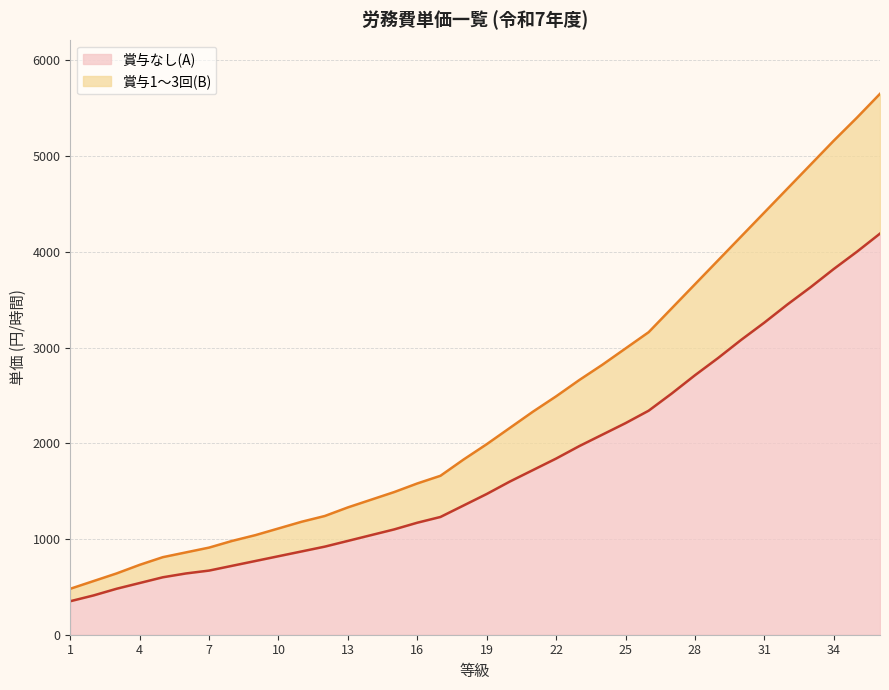

Reading left to right, transcribe all the data shown in this chart.

賞与なし(A): 1=350	2=410	3=480	4=540	5=600	6=640	7=670	8=720	9=770	10=820	11=870	12=920	13=980	14=1040	15=1100	16=1170	17=1230	18=1350	19=1470	20=1600	21=1720	22=1840	23=1970	24=2090	25=2210	26=2340	27=2520	28=2710	29=2890	30=3080	31=3260	32=3450	33=3630	34=3820	35=4000	36=4190
賞与1〜3回(B): 1=480	2=560	3=640	4=730	5=810	6=860	7=910	8=980	9=1040	10=1110	11=1180	12=1240	13=1330	14=1410	15=1490	16=1580	17=1660	18=1830	19=1990	20=2160	21=2330	22=2490	23=2660	24=2820	25=2990	26=3160	27=3410	28=3660	29=3910	30=4160	31=4410	32=4660	33=4910	34=5160	35=5400	36=5650